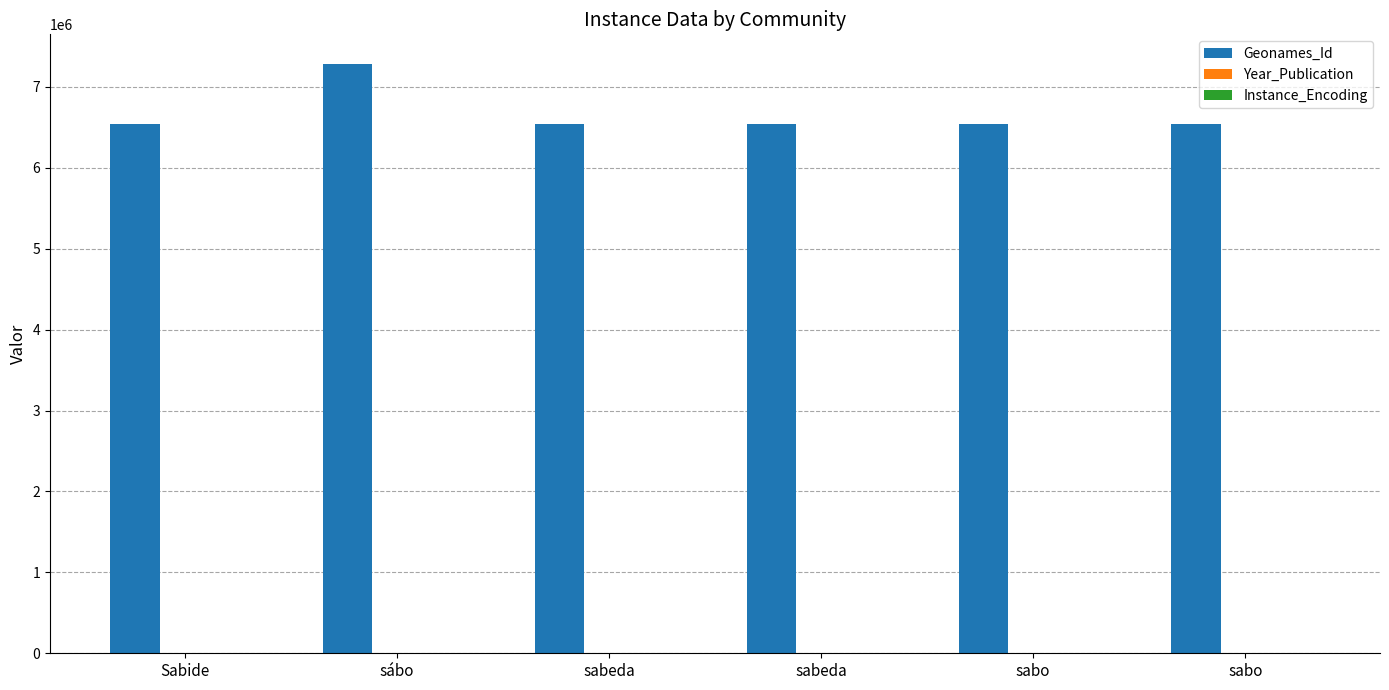

What is the sum of all Instance_Encoding values?

24